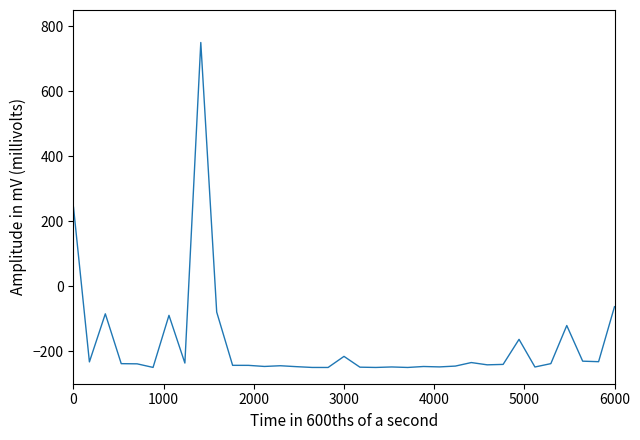

Count the number of values greater than -240.

17